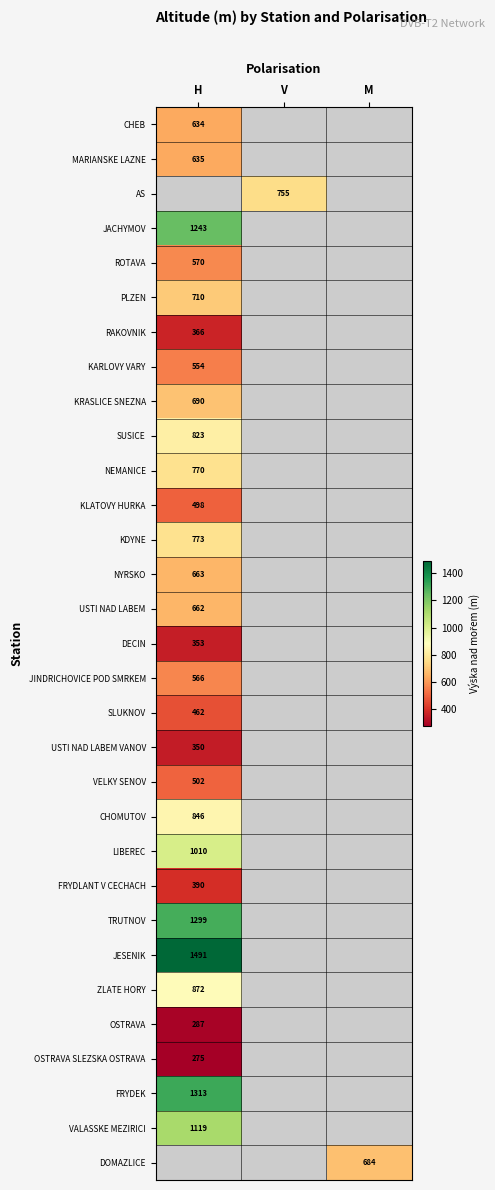

The value of DECIN at H is 221. True or false?

False